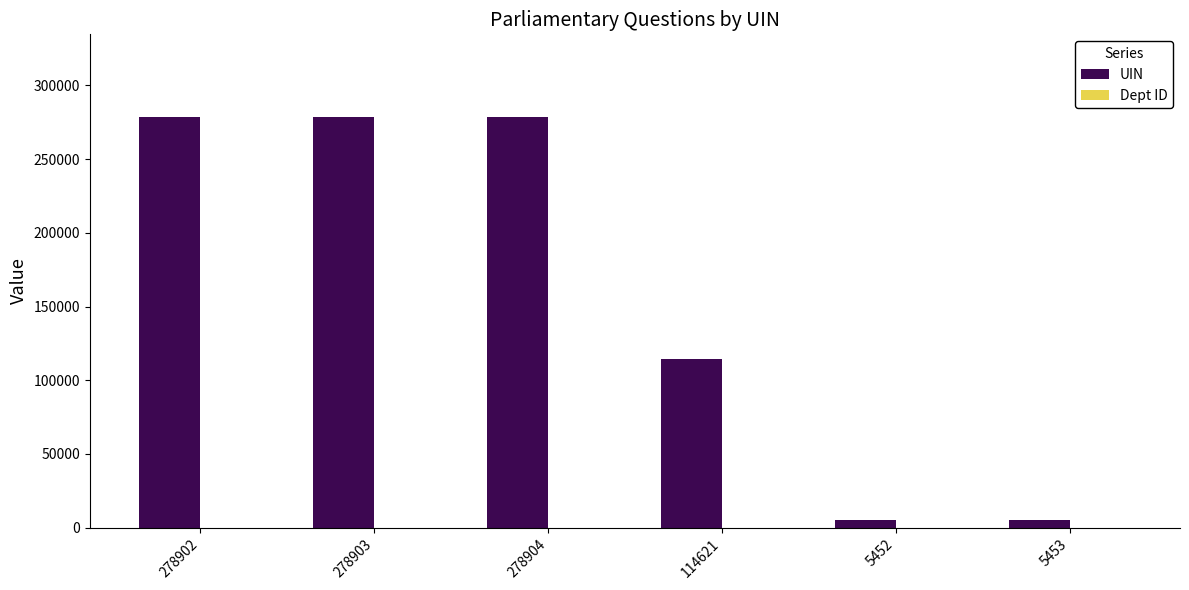

The value of UIN at 114621 is 75386. True or false?

False